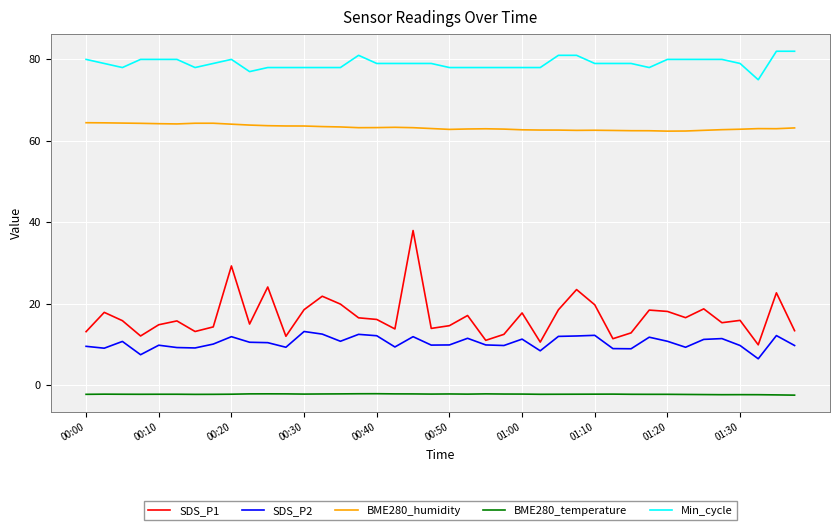

What is the minimum value shown in the chart?

-2.5